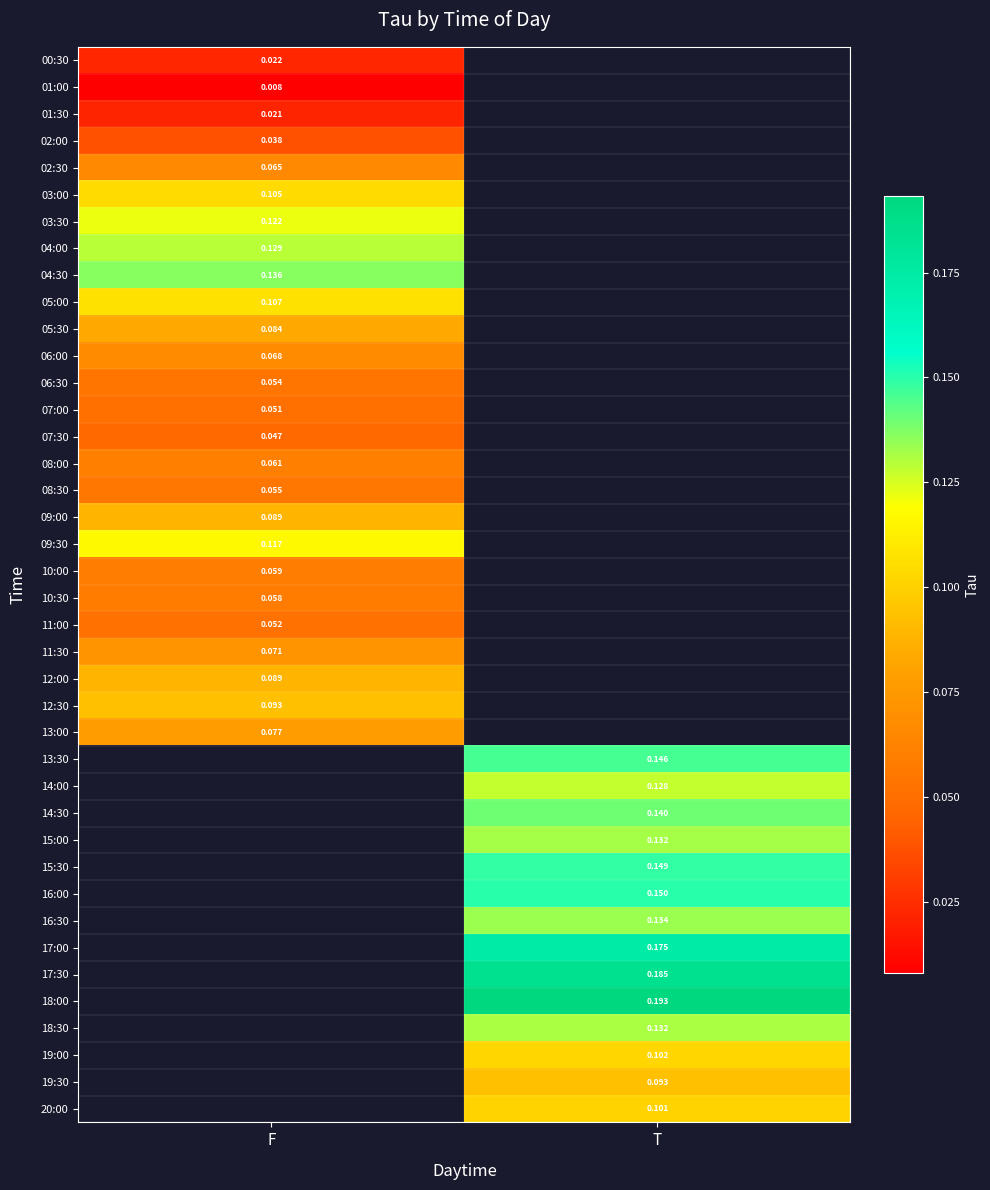

Is the value of 14:00 at T greater than the value of 13:00 at F?

Yes